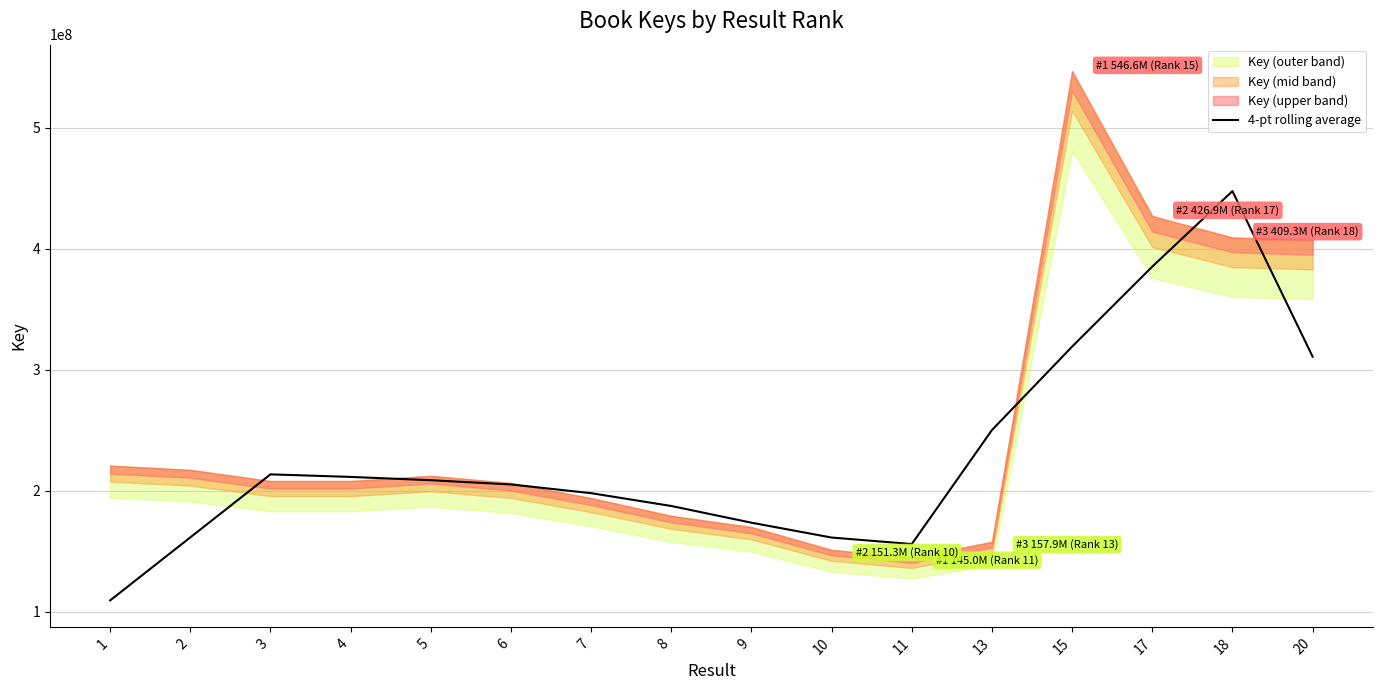

At which label is the value closest to 278525716?

13